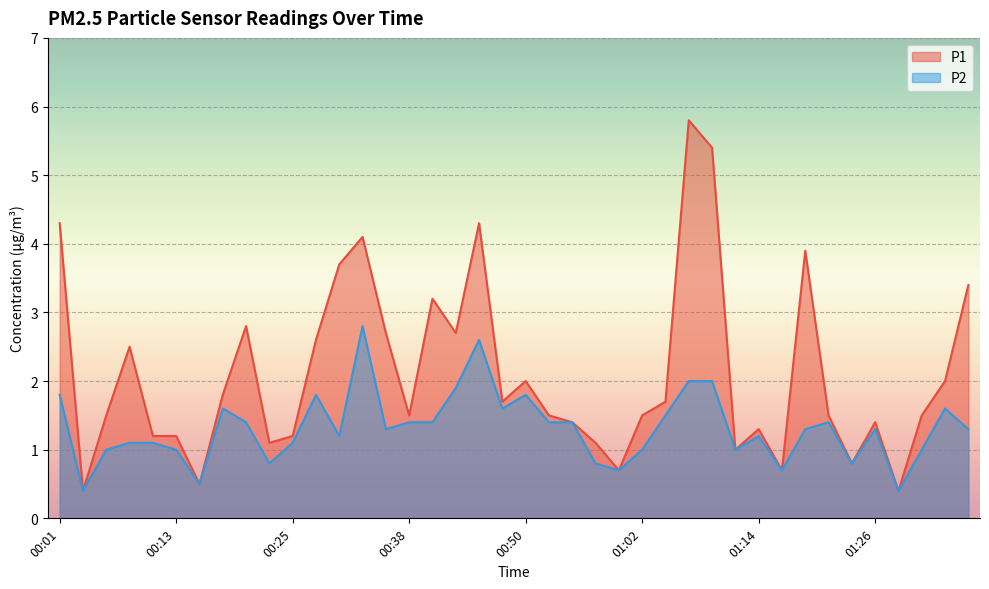

Read the P2 value at 00:21.

1.4